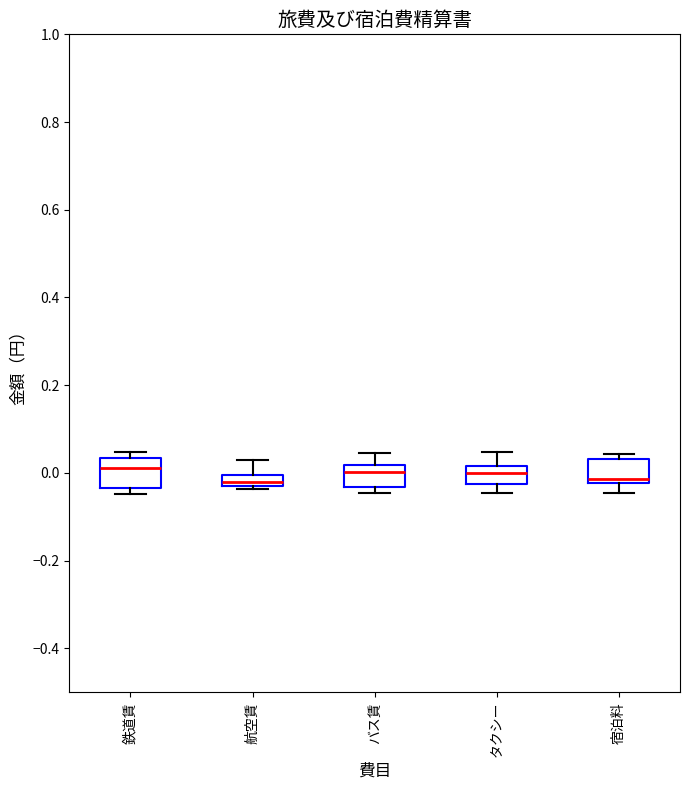

Where is the upper edge of the box for バス賃 on the y-axis? The values are not printed on the chart, so give them approximately, as read against the axis.

0.02